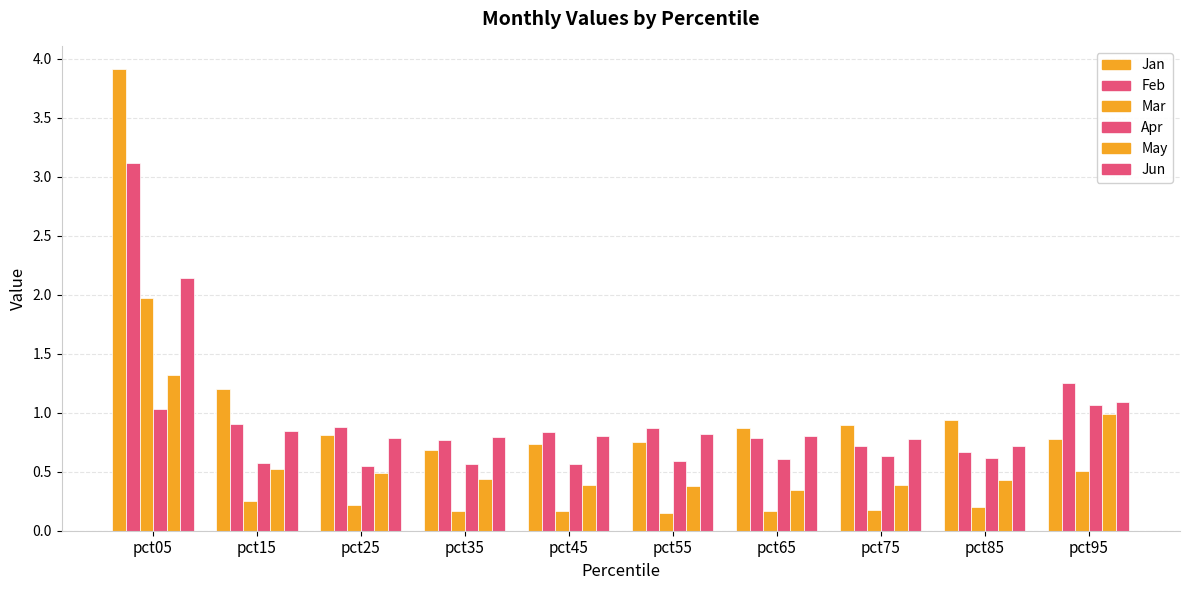

How many data points does each series have?

10